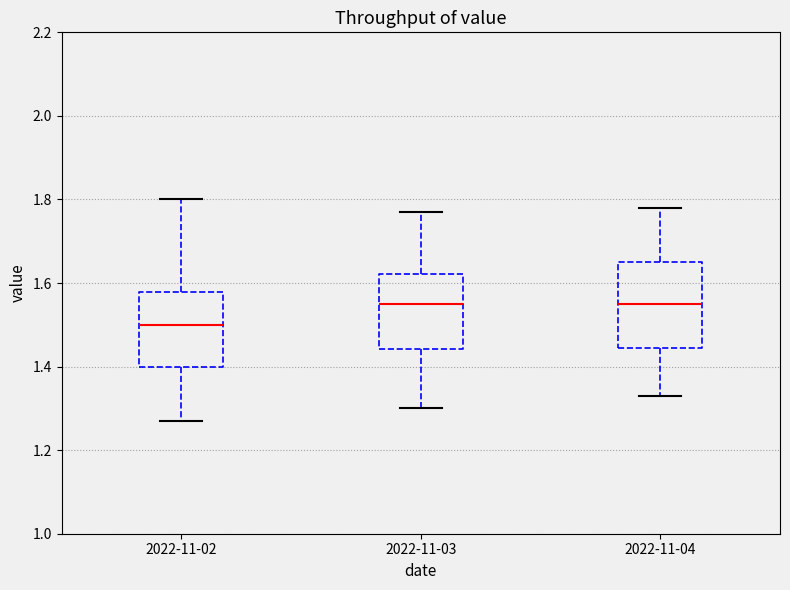

Reading left to right, transcribe this box plot: for each box, give where its median line is, the range the box spans, and where its two whiskers end, as read against the y-axis. The values are not printed on the chart, so give them approximately, as read against the axis.

2022-11-02: median 1.50, box 1.40 to 1.58, whiskers 1.28 to 1.80
2022-11-03: median 1.56, box 1.44 to 1.62, whiskers 1.30 to 1.78
2022-11-04: median 1.56, box 1.44 to 1.66, whiskers 1.34 to 1.78